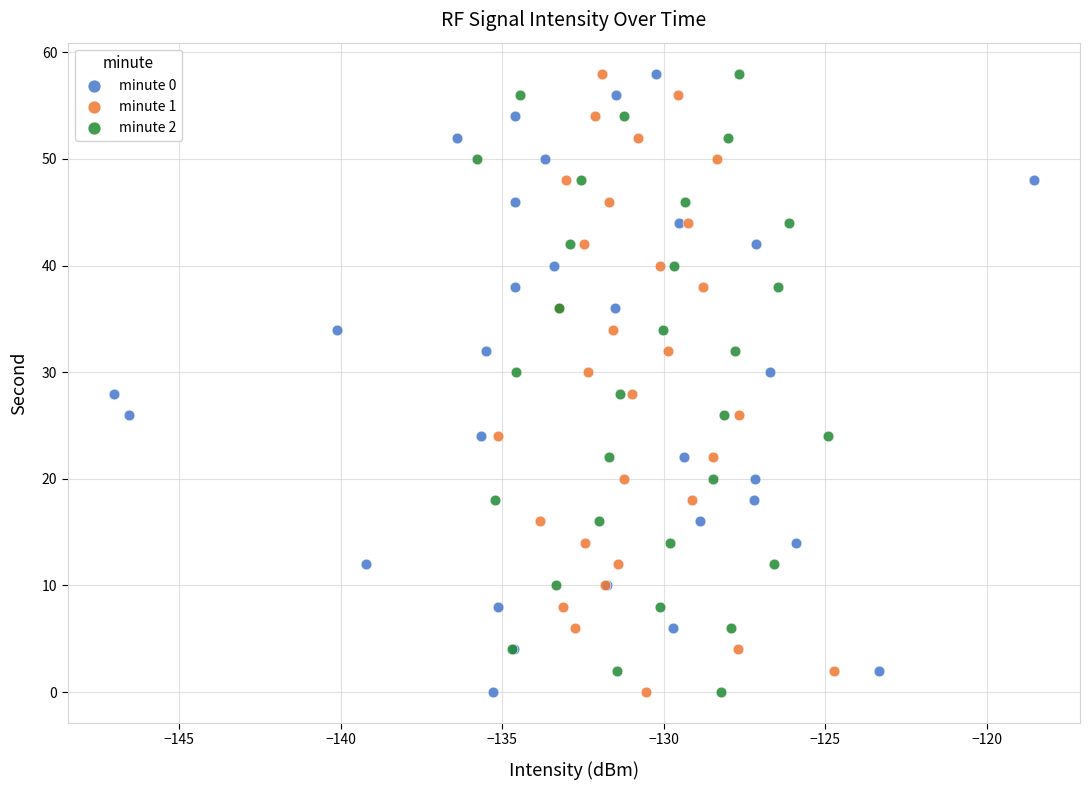

What are all the series names shown in the legend?

minute 0, minute 1, minute 2